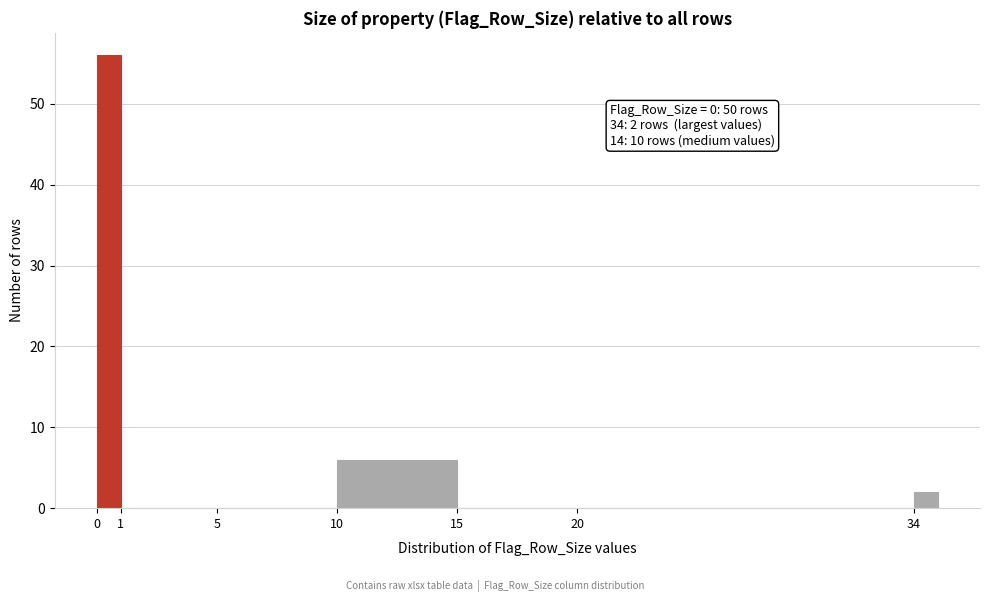

Which range on the x-axis has the tallest bar?

0 to 1